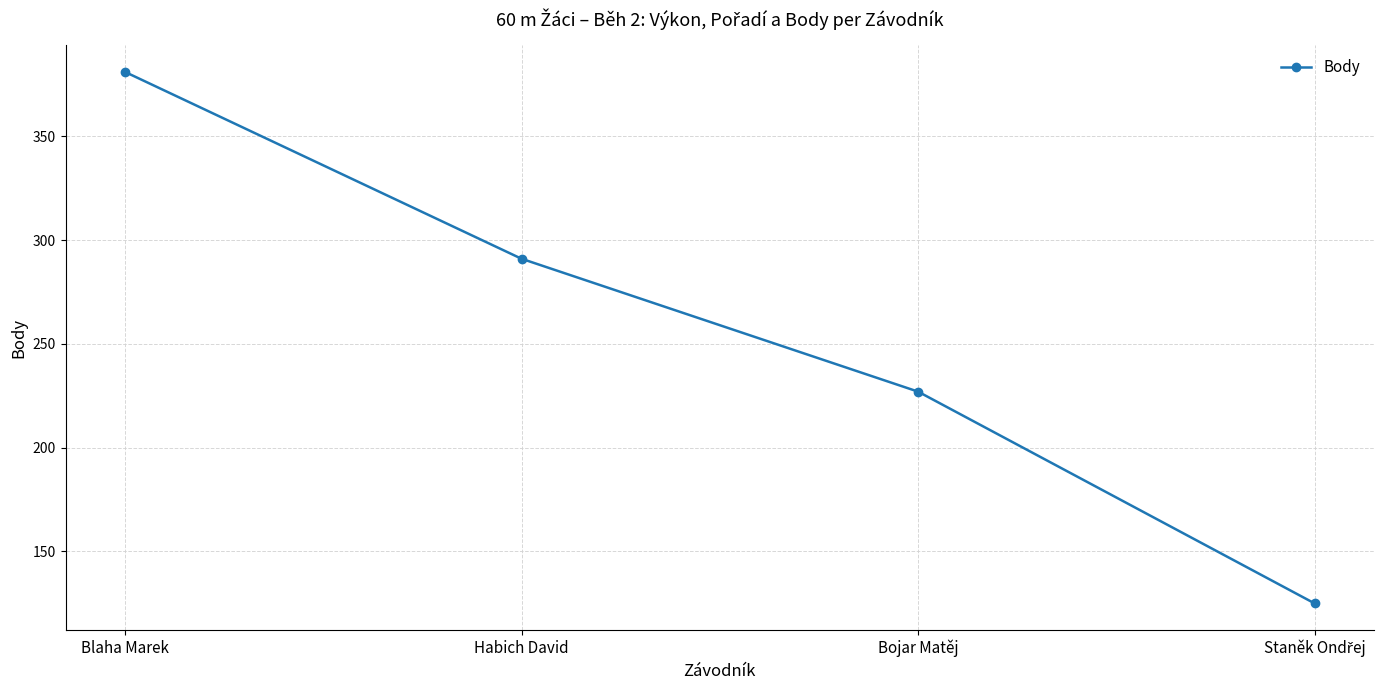

What is the average value?

256